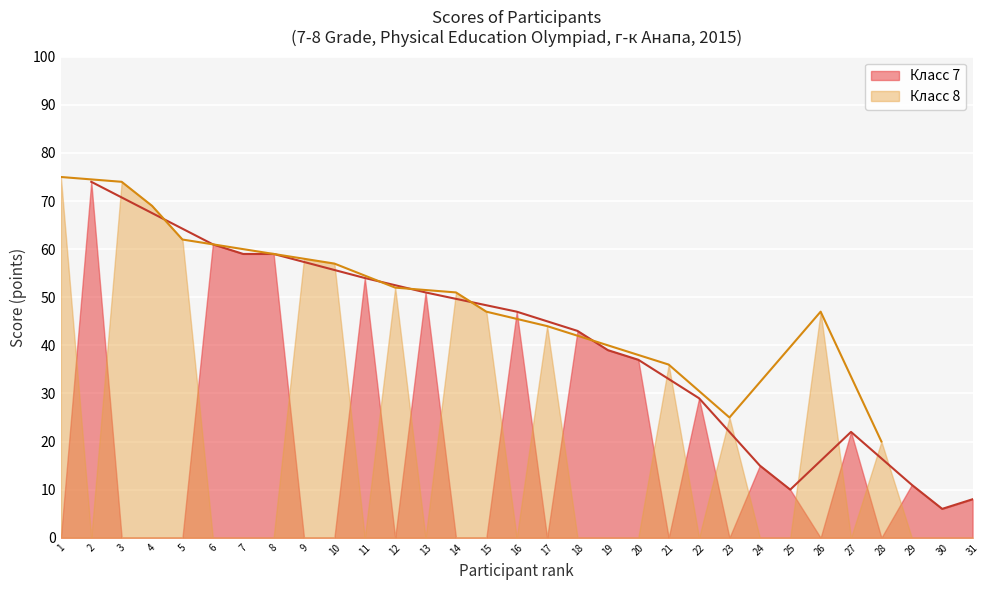

At which label is Класс 7 closest to 40?

19